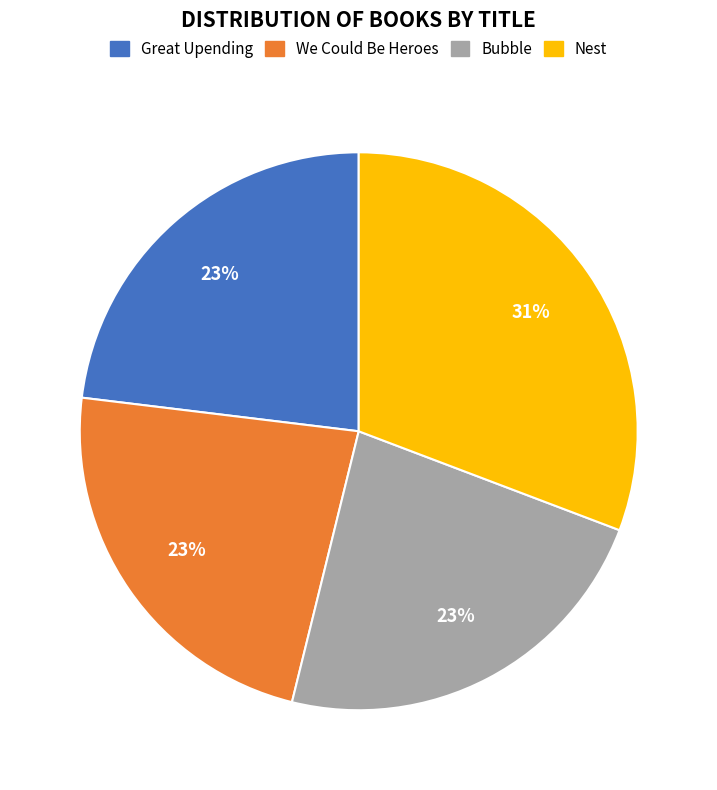

Is there a majority slice in this chart?

No